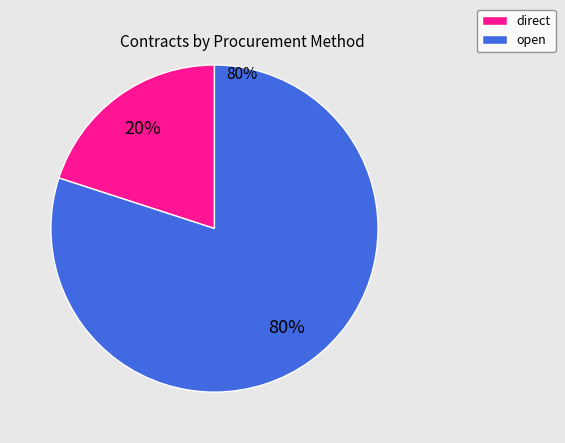

Which category has the biggest portion of the pie?

open